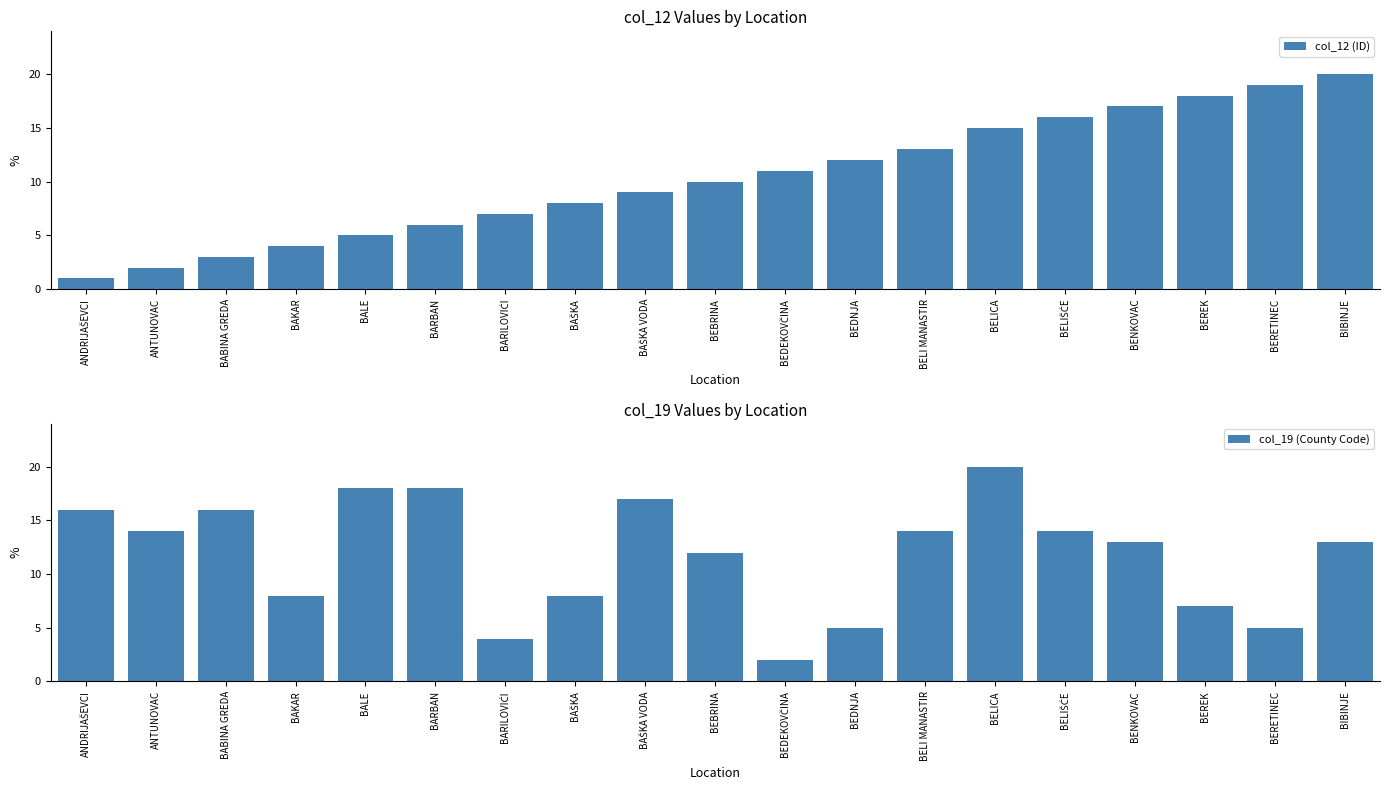

Reading left to right, list all the values displayed in this chart.

col_12 (ID): 1	2	3	4	5	6	7	8	9	10	11	12	13	15	16	17	18	19	20
col_19 (County Code): 16	14	16	8	18	18	4	8	17	12	2	5	14	20	14	13	7	5	13